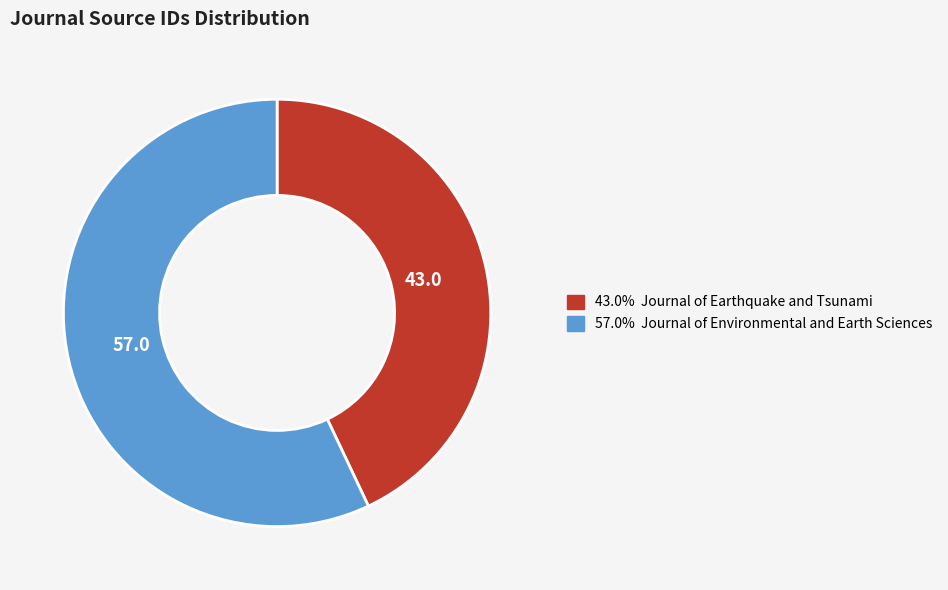

Count the number of slices in the pie.

2